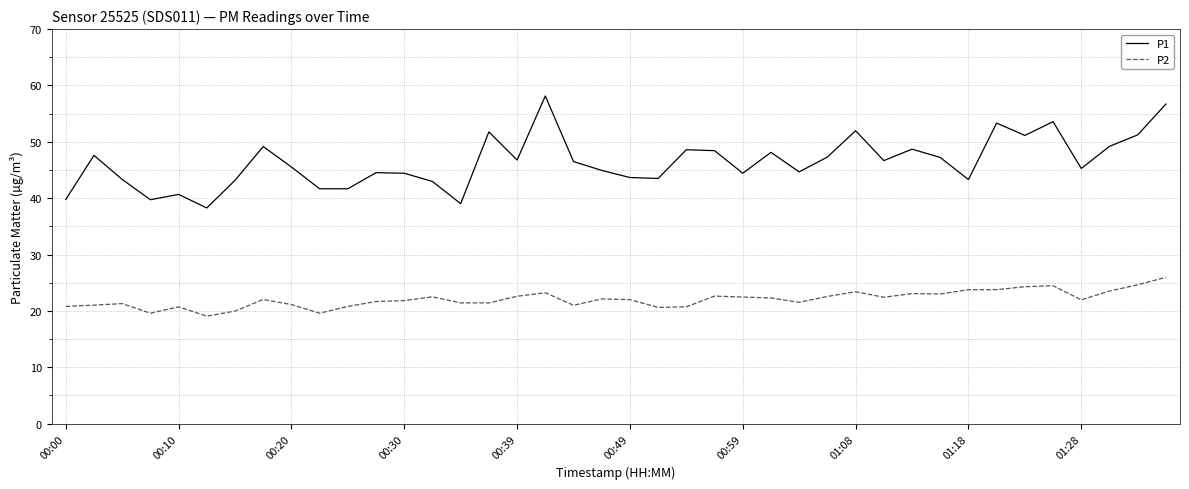

Which series has the widest spread of values?

P1